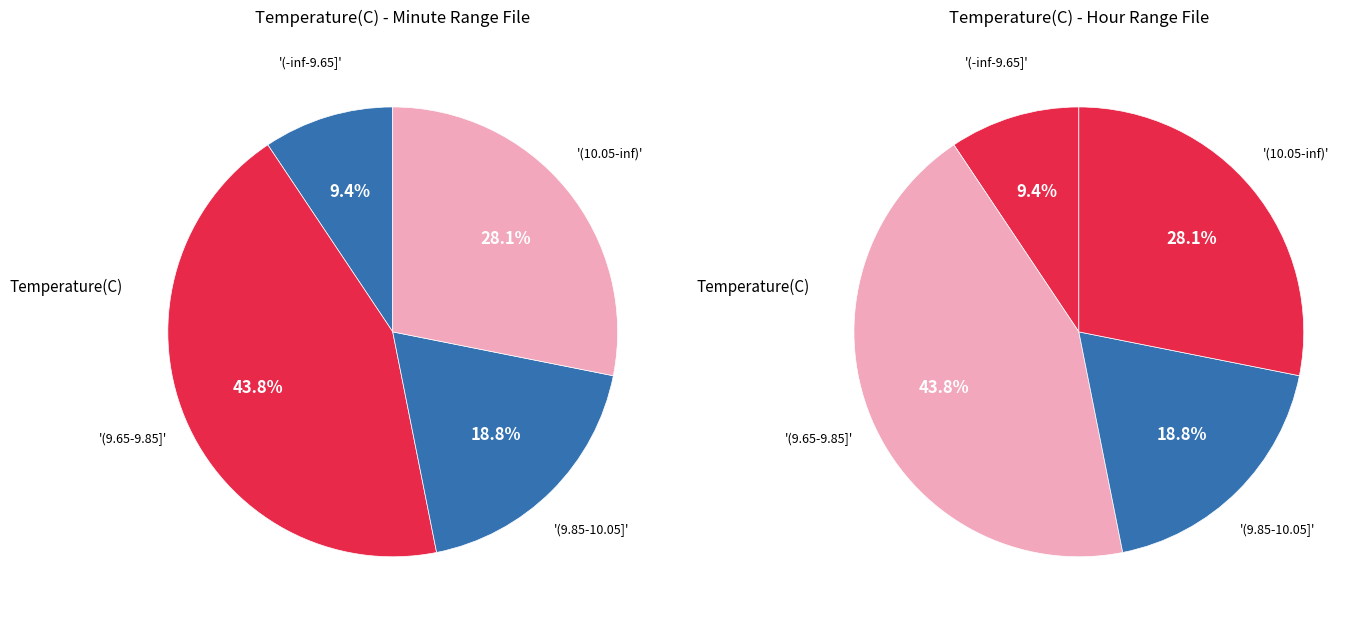

To the nearest percent, what percentage of the pie is 1?

10%